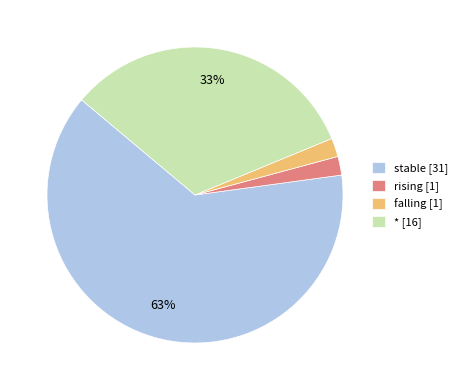

To the nearest percent, what percentage of the pie is rising [1]?

2%